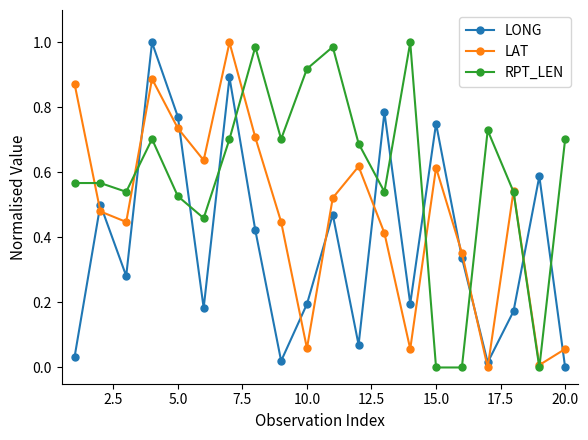

What are all the series names shown in the legend?

LONG, LAT, RPT_LEN